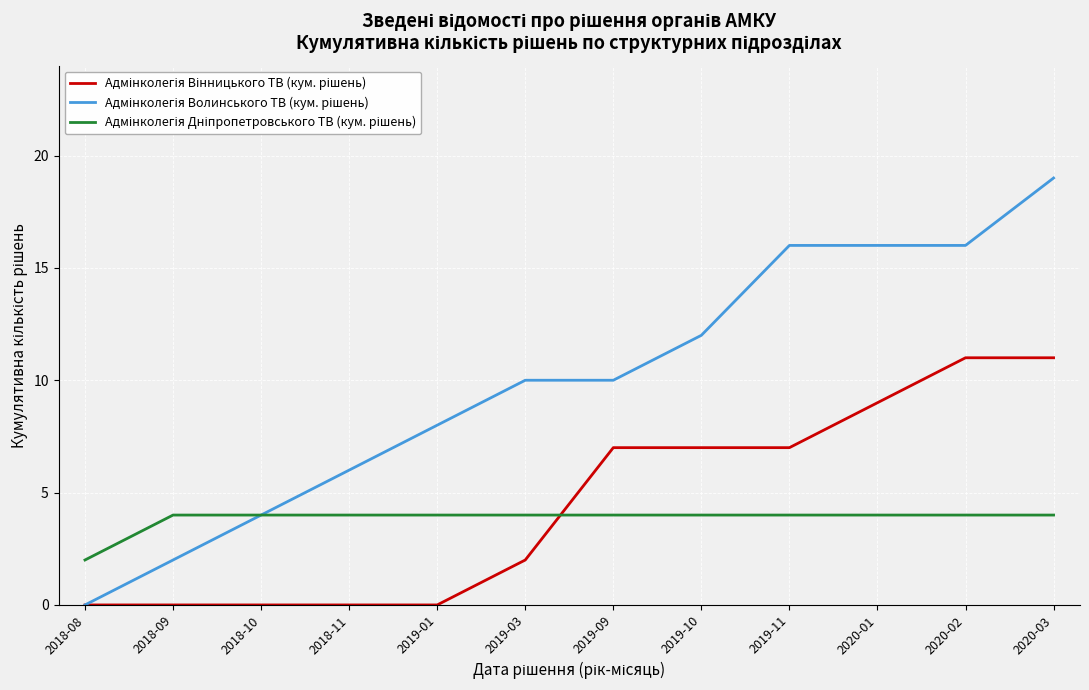

At which category does the chart reach its peak across all series?

2020-03